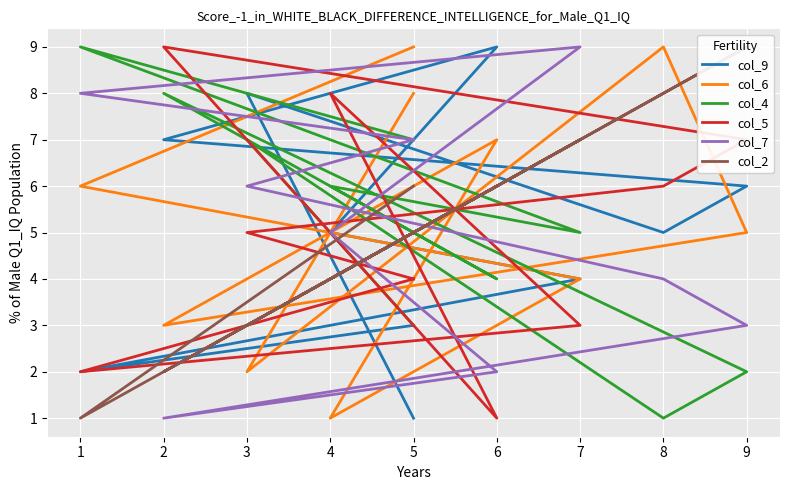

At which category is the sum across all series the highest?

5